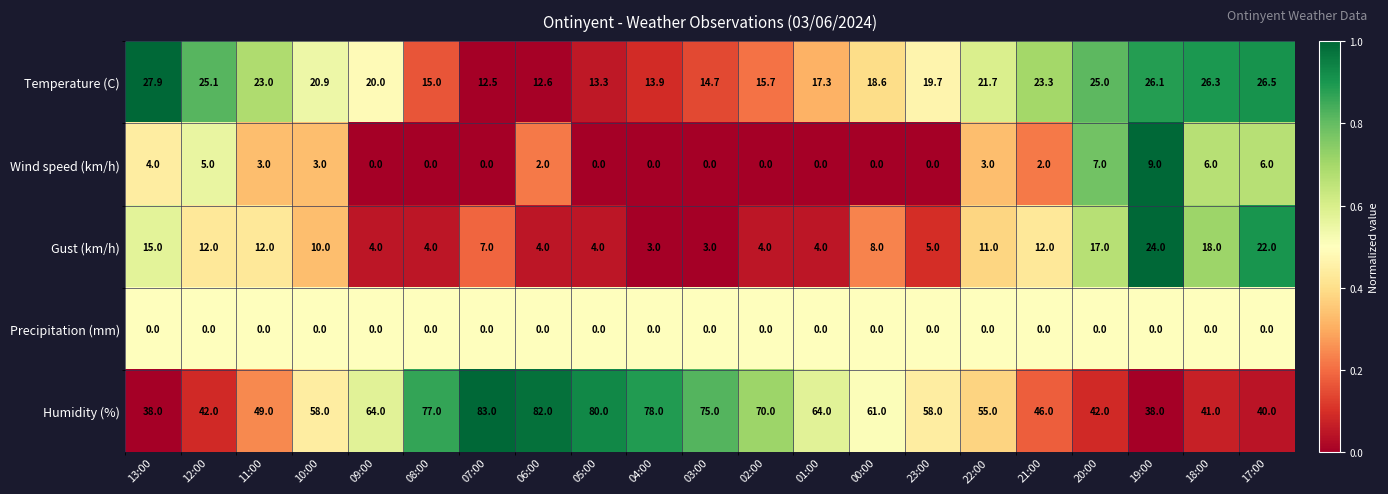

Which series has the largest total across all categories?

Humidity (%)